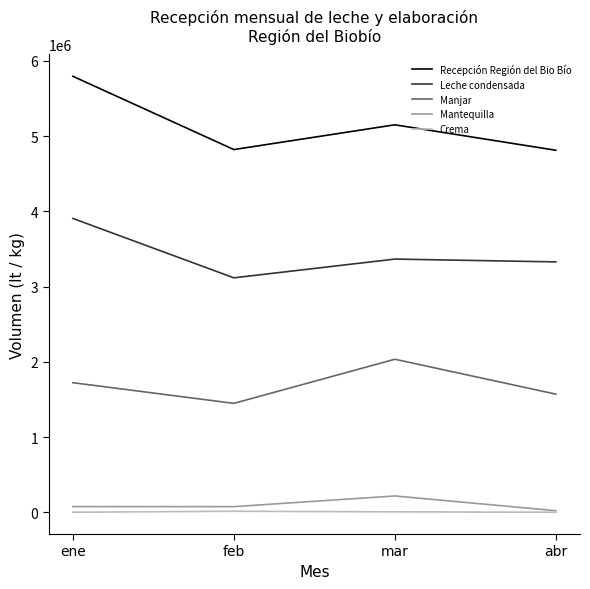

True or false: Leche condensada has a value of 742549 at feb.

False